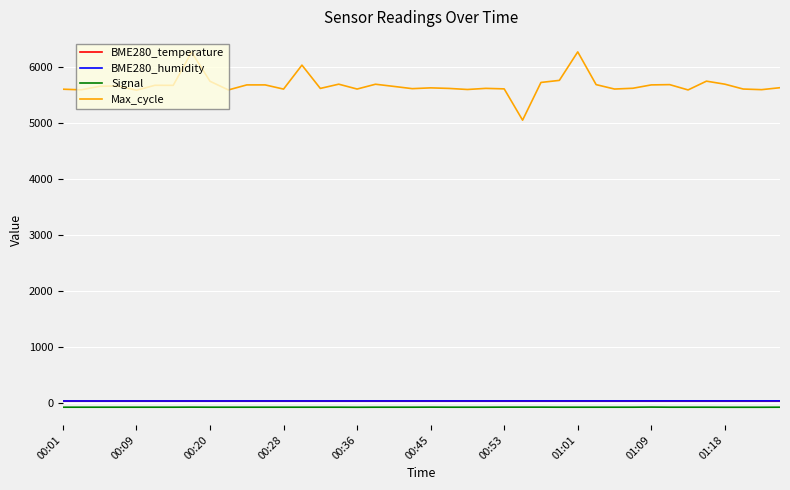

What is the highest value of the Max_cycle series?

6278.0